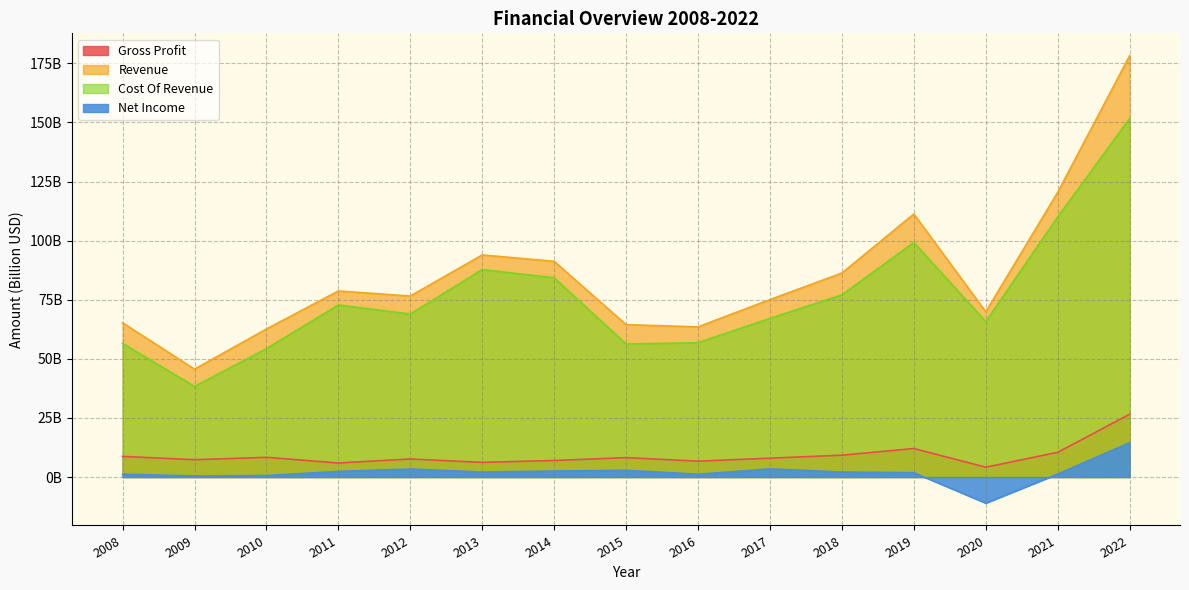

Reading left to right, extract all data points from this chart.

Gross Profit: 2008=8.7	2009=7.3	2010=8.3	2011=5.9	2012=7.6	2013=6.2	2014=7.0	2015=8.2	2016=6.7	2017=8.0	2018=9.2	2019=12.0	2020=4.2	2021=10.4	2022=26.6
Revenue: 2008=65.3	2009=45.6	2010=62.6	2011=78.7	2012=76.6	2013=93.9	2014=91.3	2015=64.5	2016=63.5	2017=75.1	2018=86.3	2019=111.3	2020=69.9	2021=120.5	2022=178.2
Cost Of Revenue: 2008=56.5	2009=38.3	2010=54.3	2011=72.8	2012=68.9	2013=87.8	2014=84.3	2015=56.3	2016=56.8	2017=67.1	2018=77.0	2019=99.2	2020=65.7	2021=110.0	2022=151.7
Net Income: 2008=1.2	2009=0.4	2010=0.6	2011=2.4	2012=3.4	2013=2.1	2014=2.5	2015=2.9	2016=1.2	2017=3.4	2018=2.1	2019=1.8	2020=-11.0	2021=1.3	2022=14.5